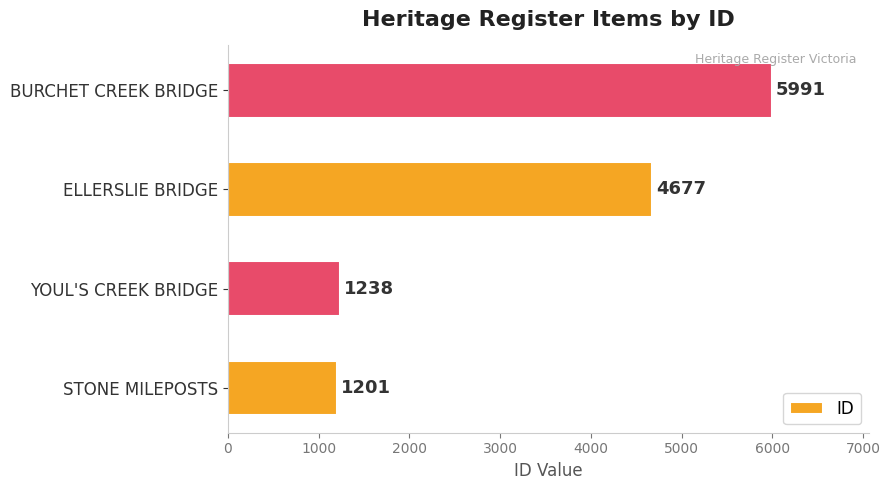

How many data points are less than 4677?

2